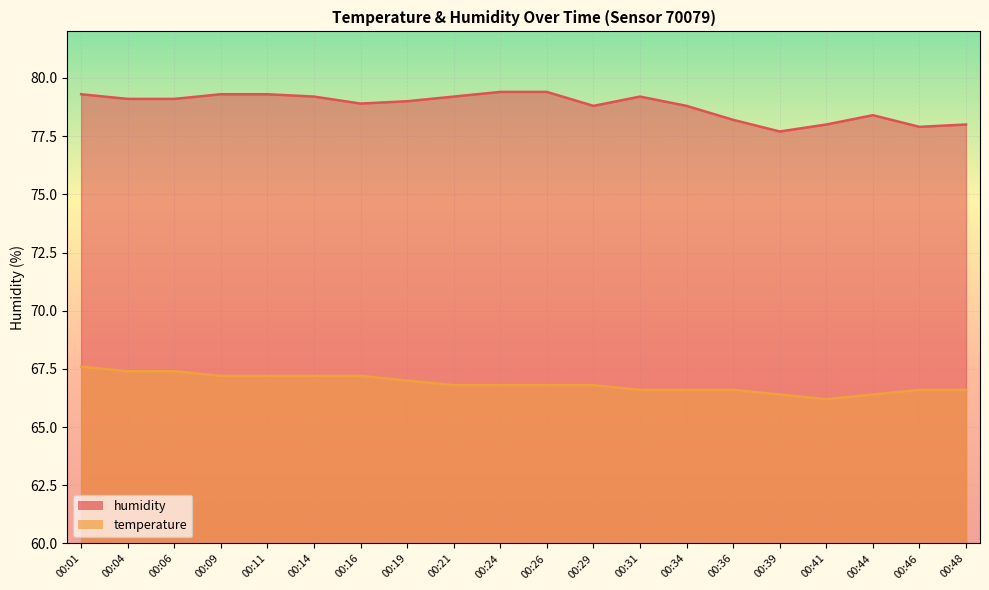

In temperature, how many points are lower than both neighbors (excluding endpoints)?

1